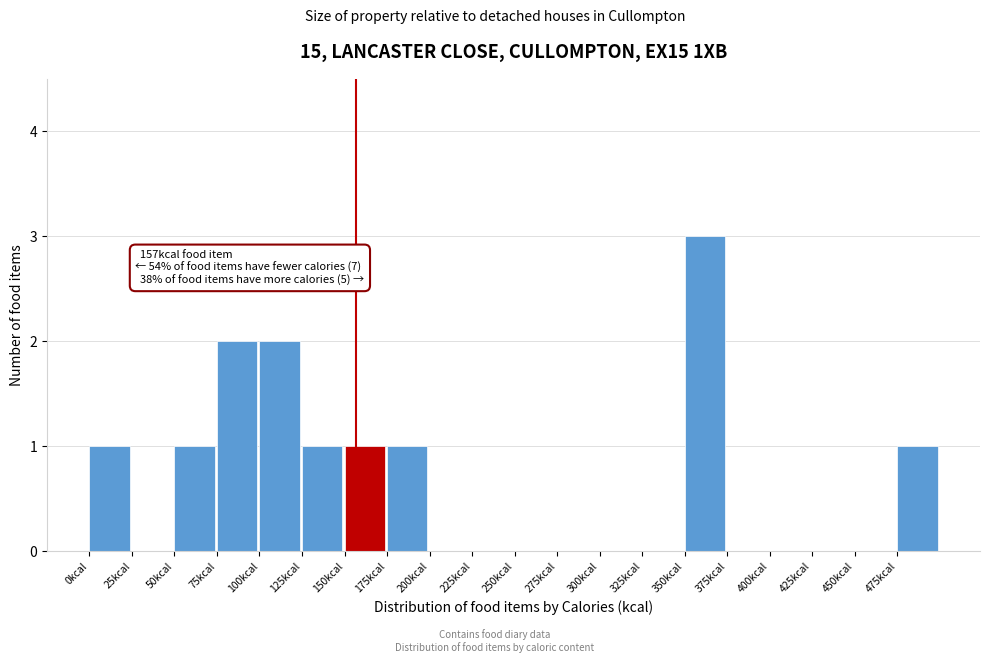

Which range on the x-axis has the tallest bar?

350 to 375